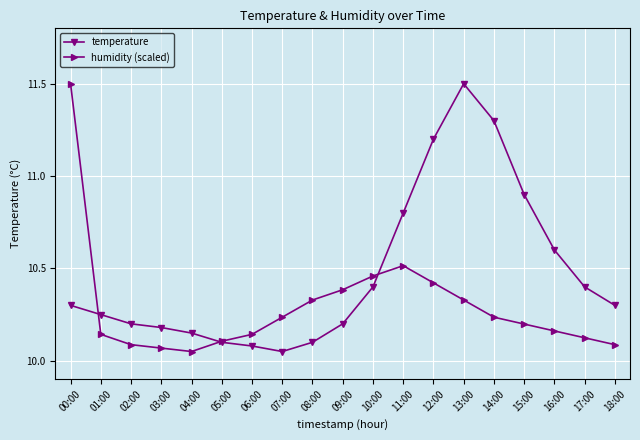

What is the spread (max minus min) of values at 00:00?

1.2